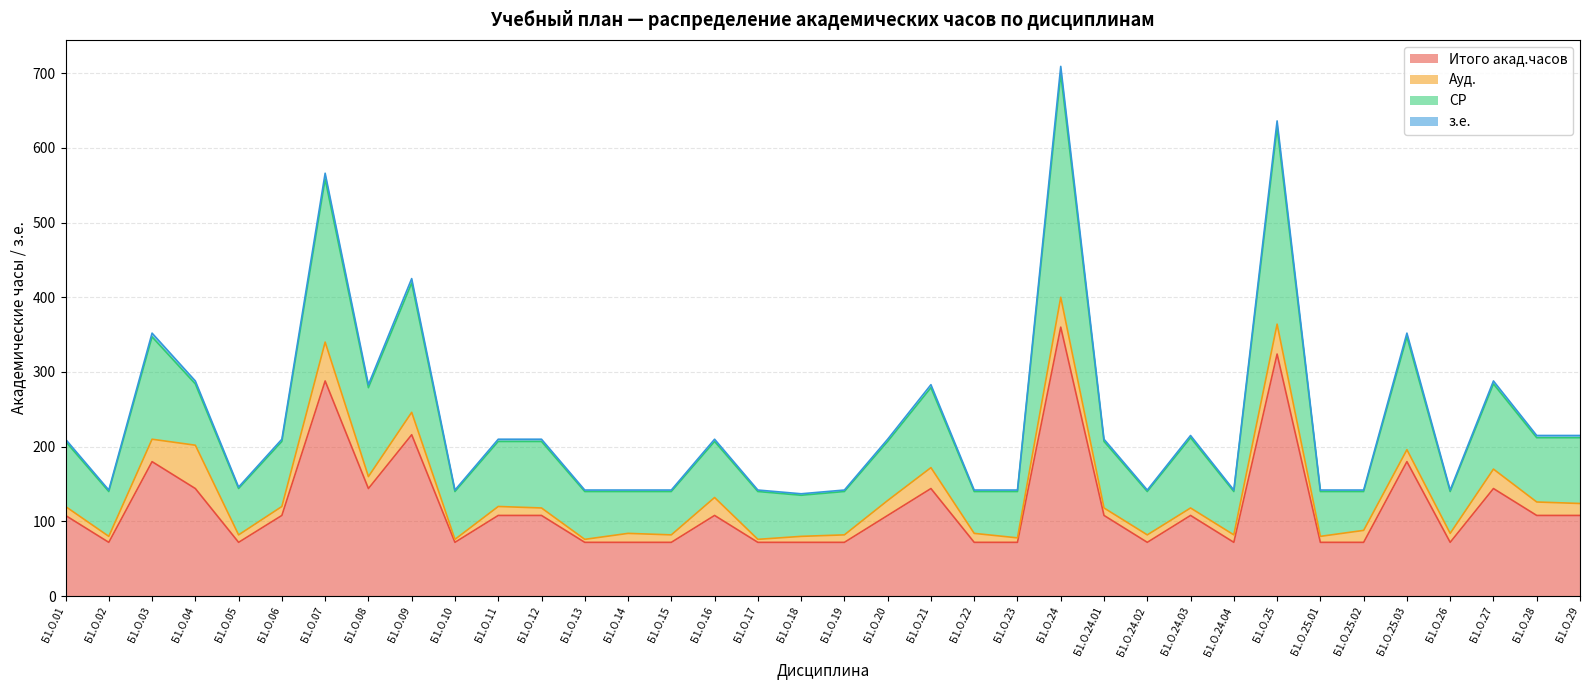

Which series has the widest spread of values?

СР